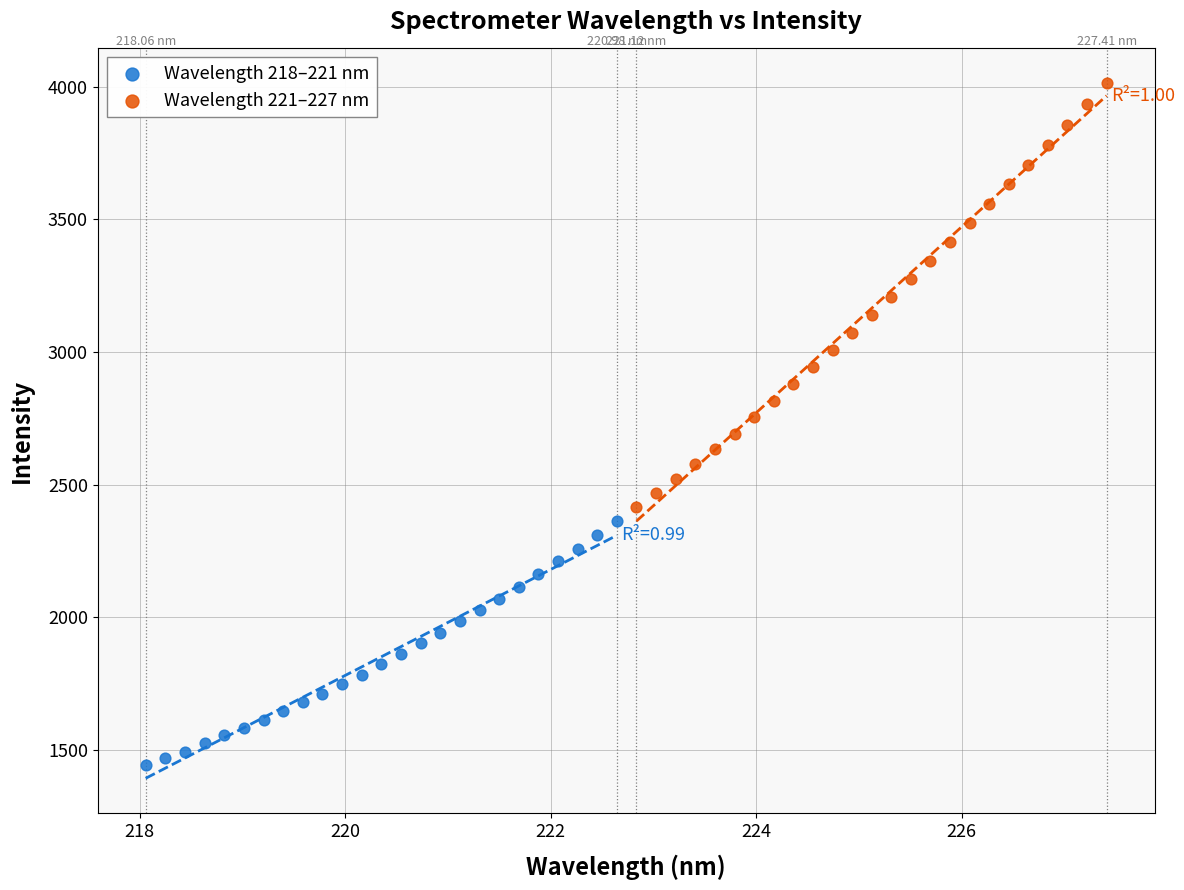

Which series reaches the maximum Y coordinate?

Wavelength 221–227 nm